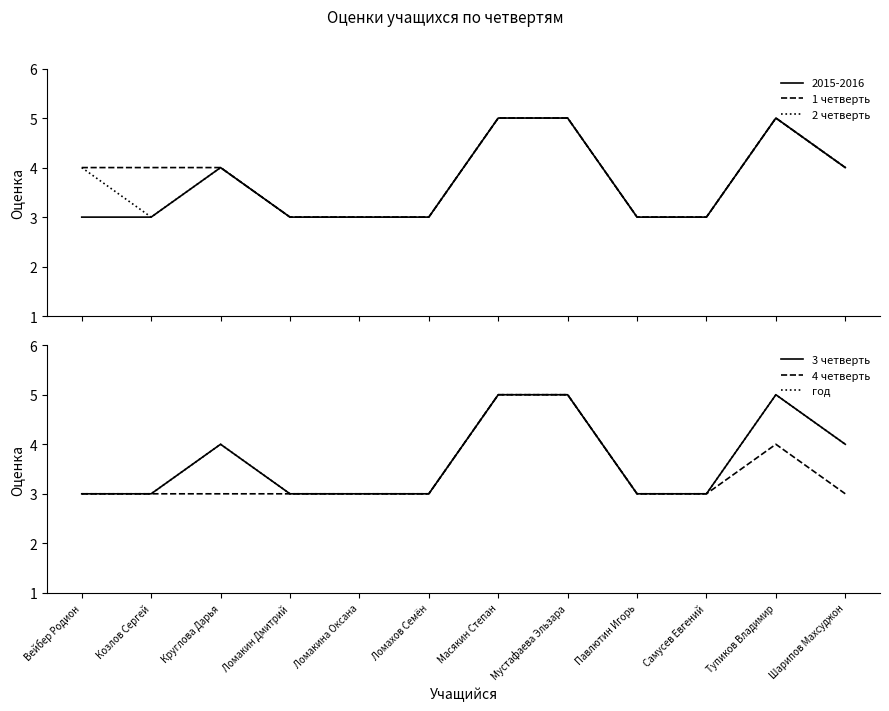

Does the chart display data point markers on the line(s)?

No